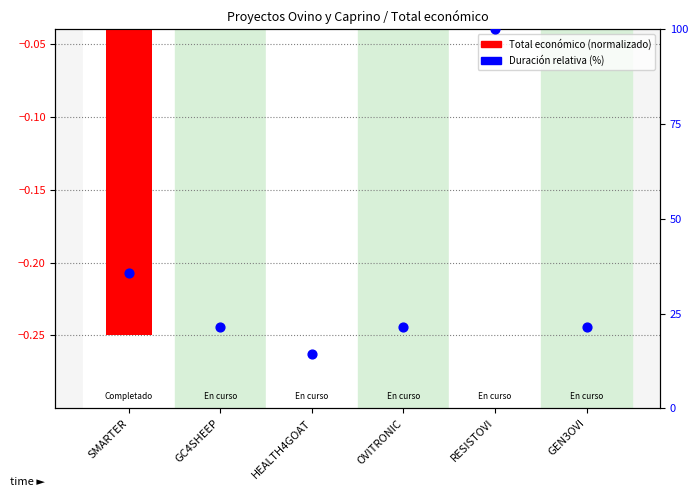

Is the value of Total económico (normalizado) at SMARTER greater than the value of Duración relativa (%) at GC4SHEEP?

No